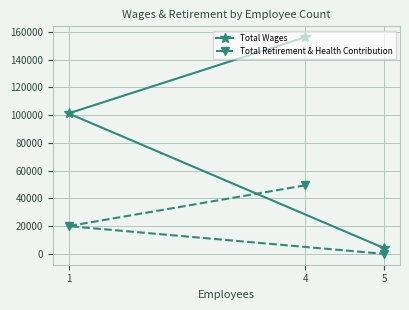

Reading right to left, transcribe all the data shown in this chart.

Total Wages: 5=4125	4=156246	1=101277
Total Retirement & Health Contribution: 5=0	4=49439	1=20021